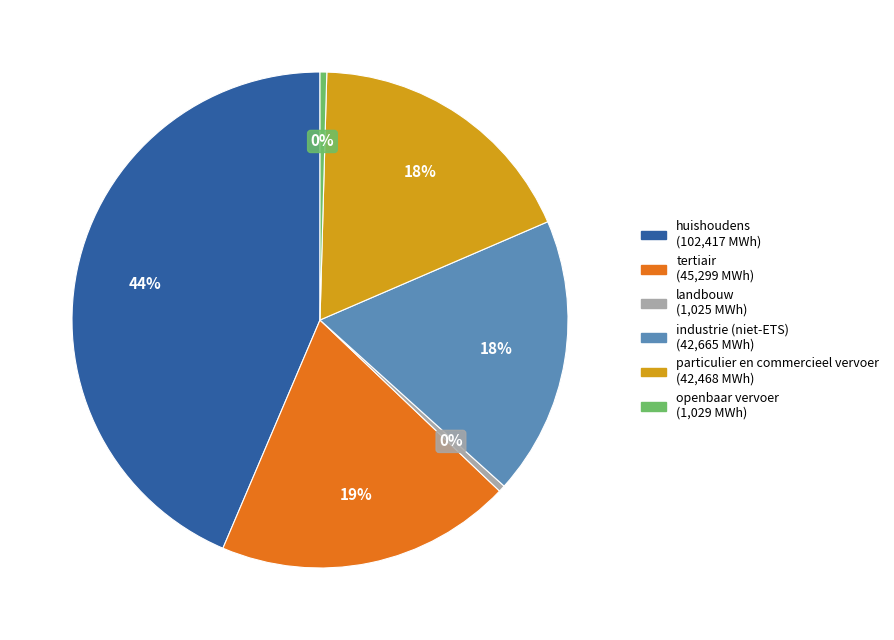

To the nearest percent, what portion does tertiair represent?

19%